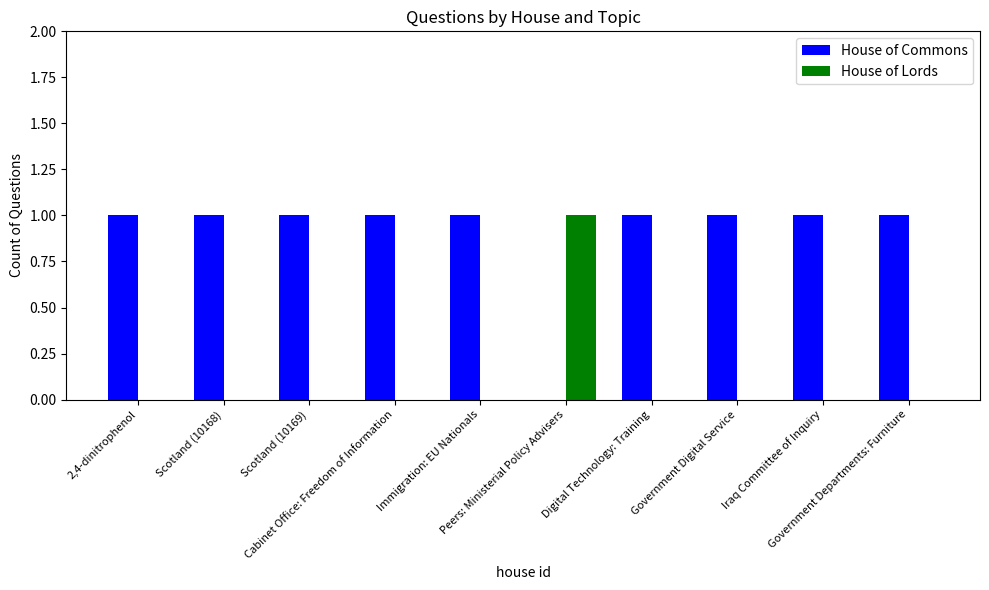

How many House of Lords values are between 0 and 1?

10